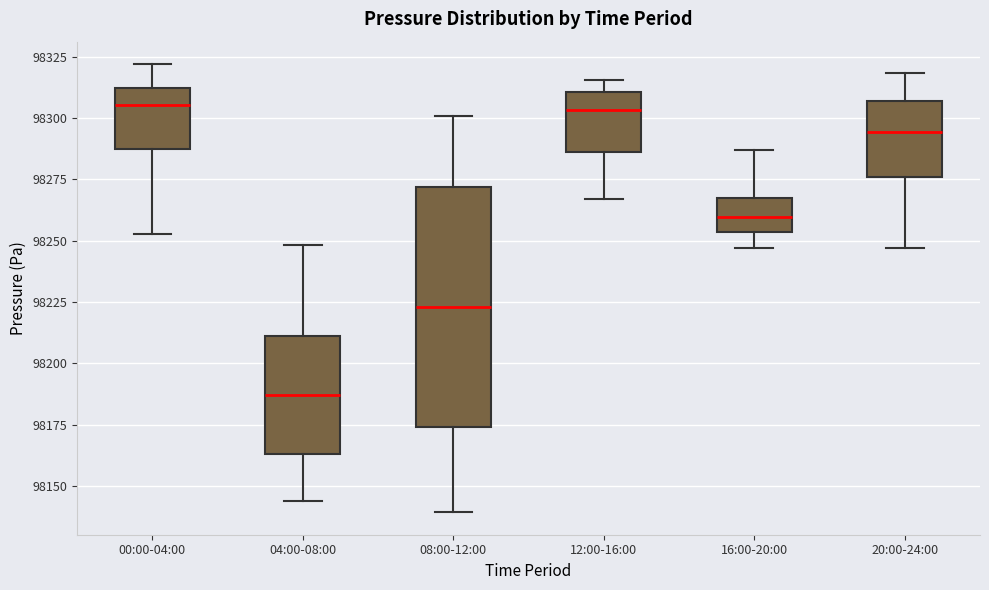

Reading left to right, transcribe this box plot: for each box, give where its median line is, the range the box spans, and where its two whiskers end, as read against the y-axis. The values are not printed on the chart, so give them approximately, as read against the axis.

00:00-04:00: median 98305, box 98285 to 98310, whiskers 98255 to 98320
04:00-08:00: median 98185, box 98165 to 98210, whiskers 98145 to 98250
08:00-12:00: median 98225, box 98175 to 98270, whiskers 98140 to 98300
12:00-16:00: median 98305, box 98285 to 98310, whiskers 98265 to 98315
16:00-20:00: median 98260, box 98255 to 98265, whiskers 98245 to 98285
20:00-24:00: median 98295, box 98275 to 98305, whiskers 98245 to 98320